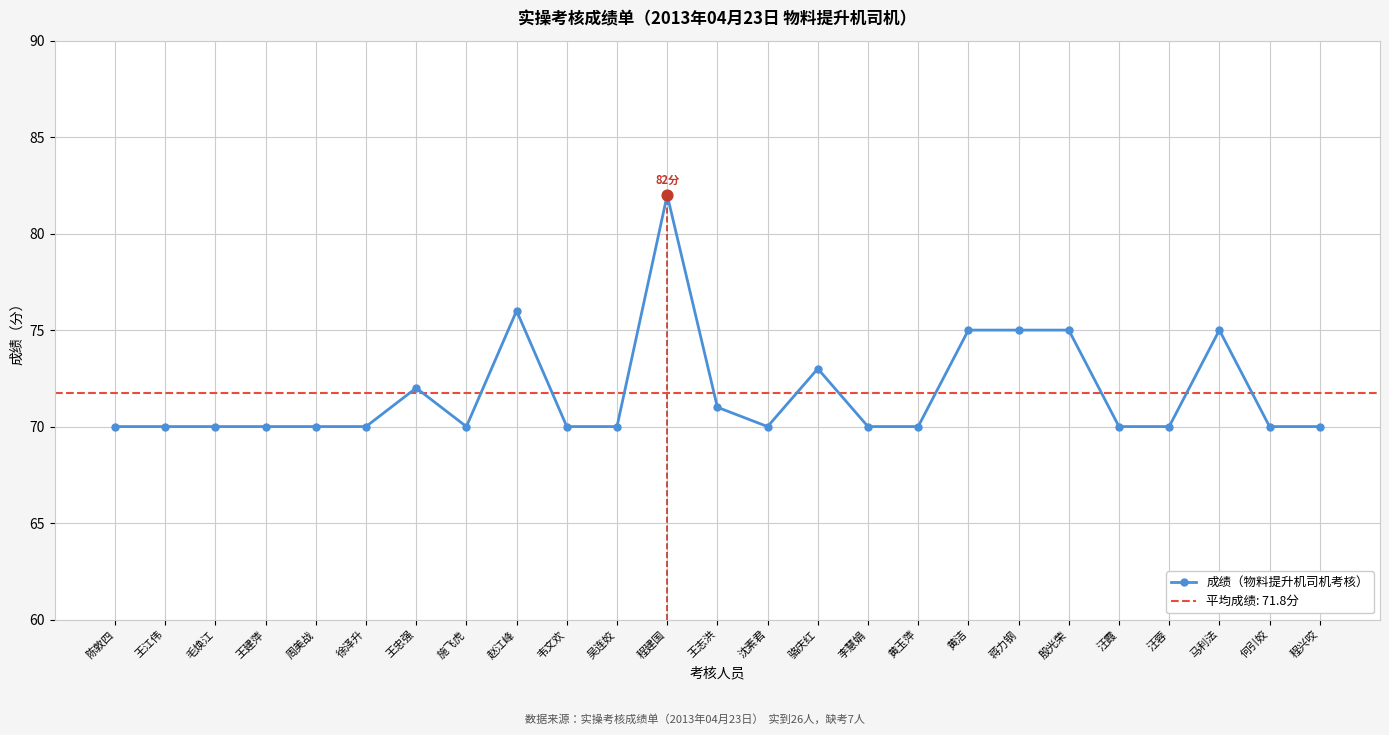

Which has a higher value, 陈敦四 or 王建萍?

陈敦四